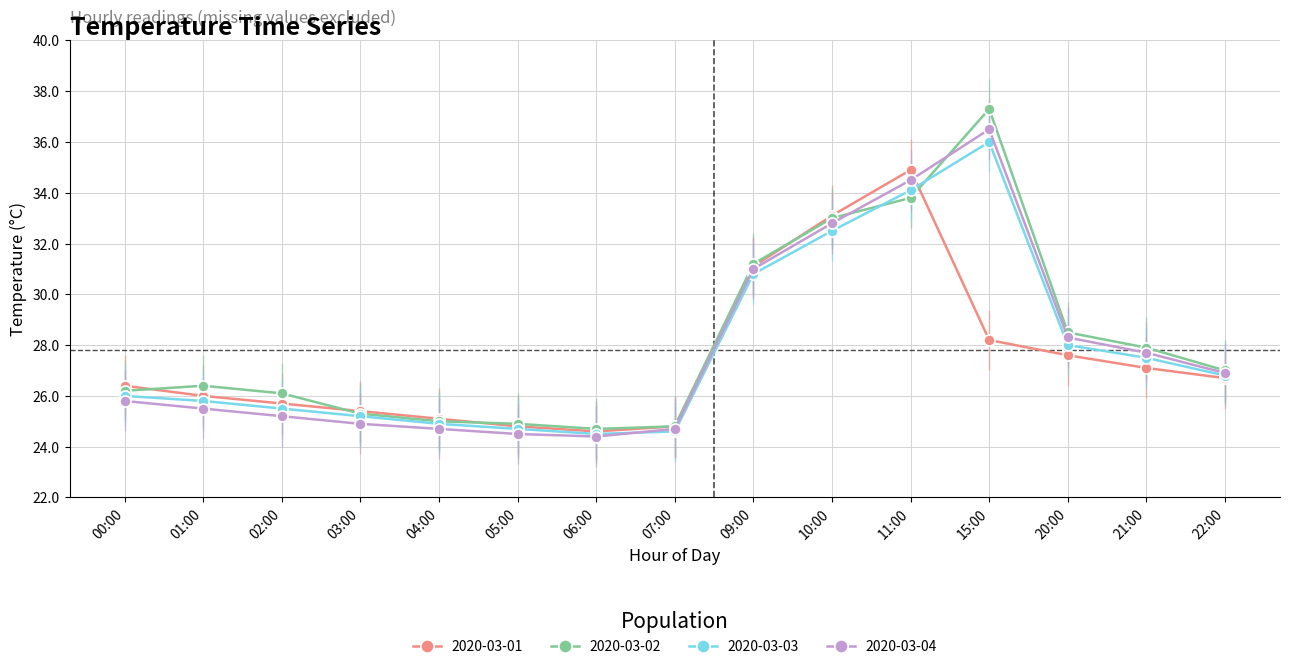

Does the chart display data point markers on the line(s)?

Yes